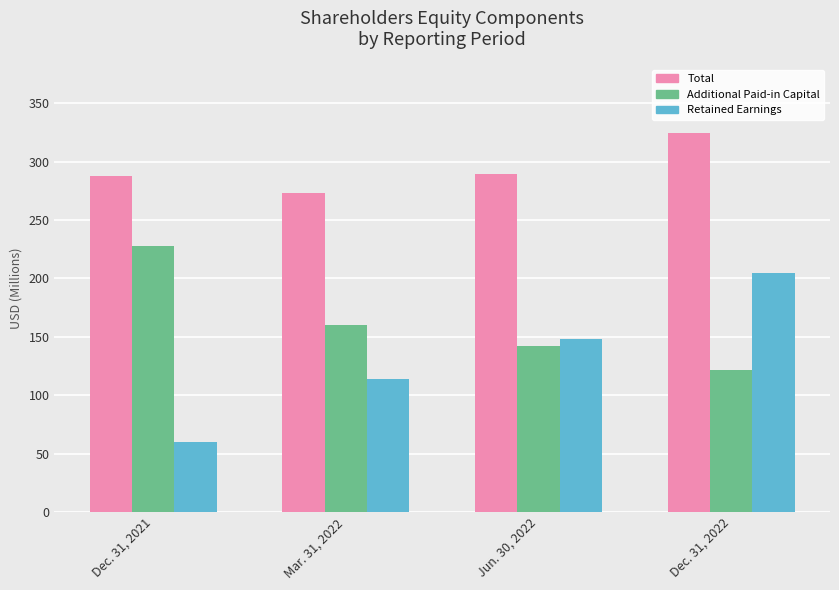

Is the value of Total at Mar. 31, 2022 greater than the value of Retained Earnings at Mar. 31, 2022?

Yes